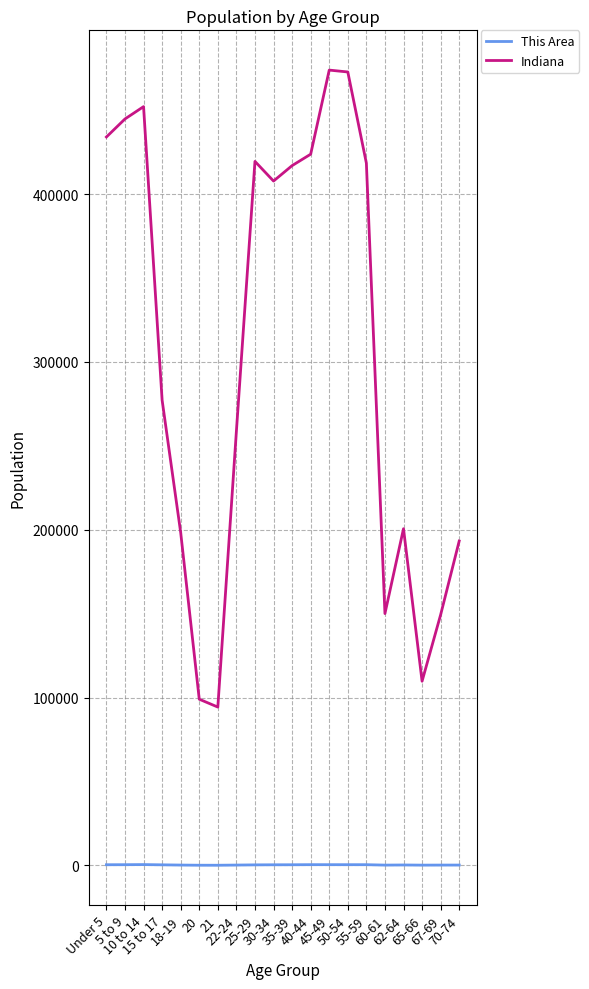

Which series has the widest spread of values?

Indiana